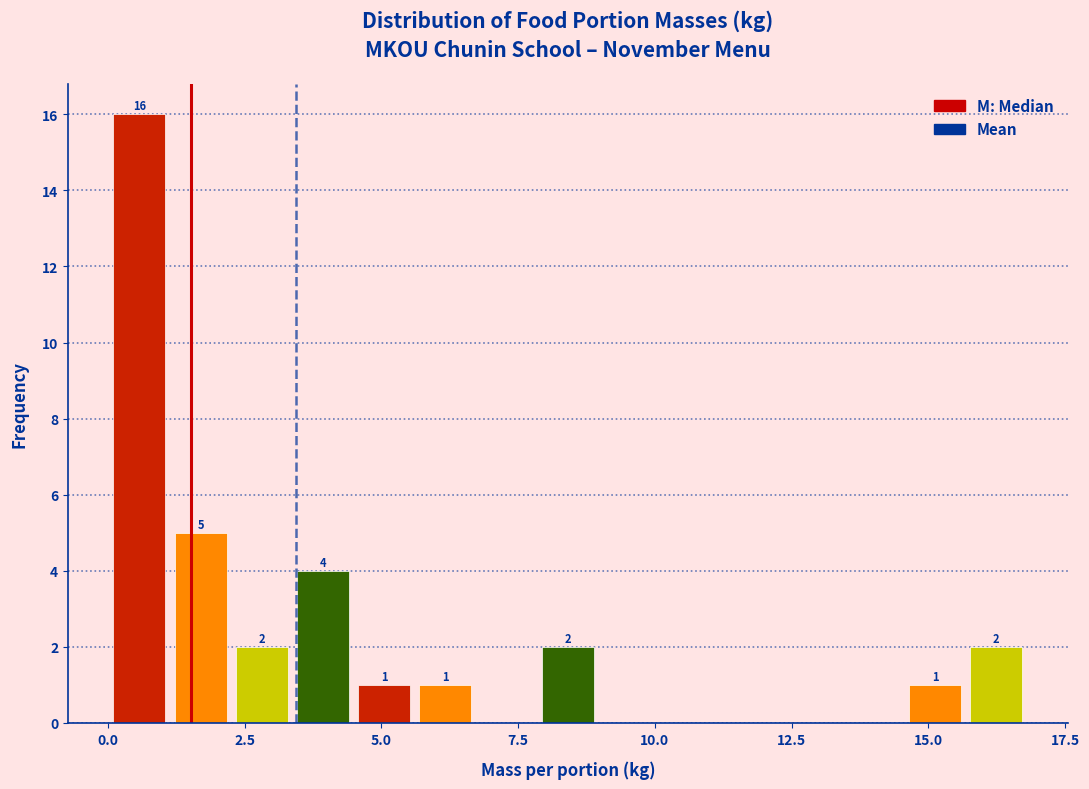

Around what value on the x-axis is the tallest bar? Give the approximate position of its centre, as read against the axis.

0.5